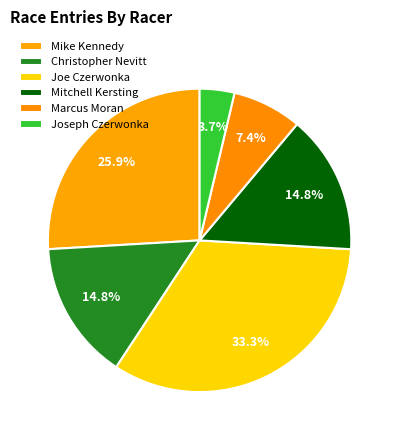

How many segments does this pie chart have?

6